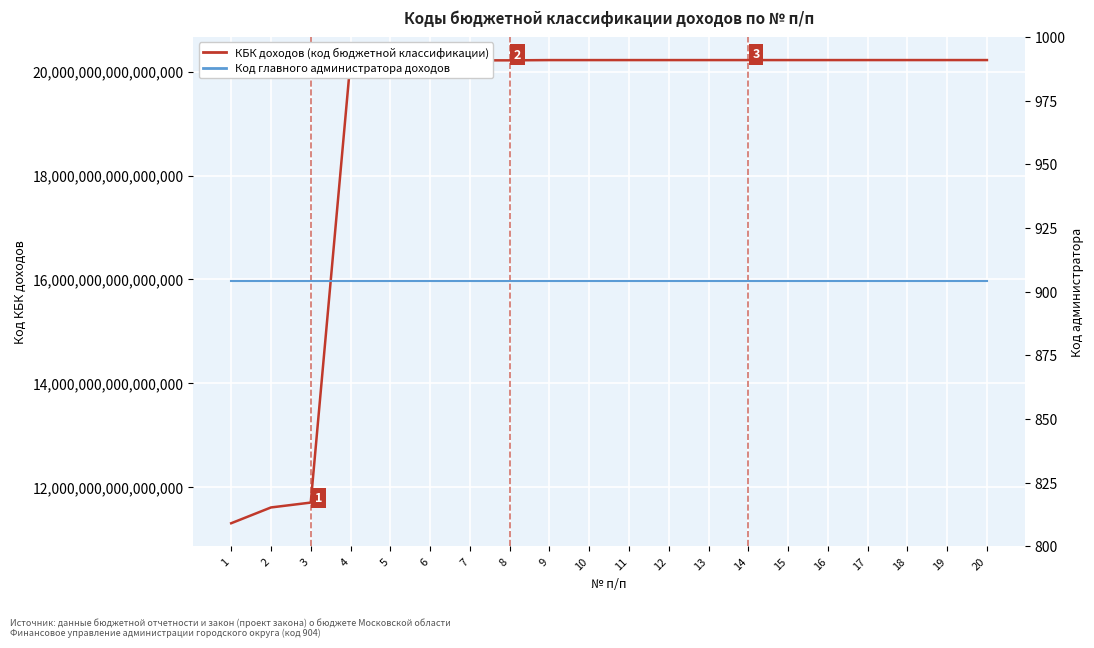

Which category has the lowest value across all series?

1